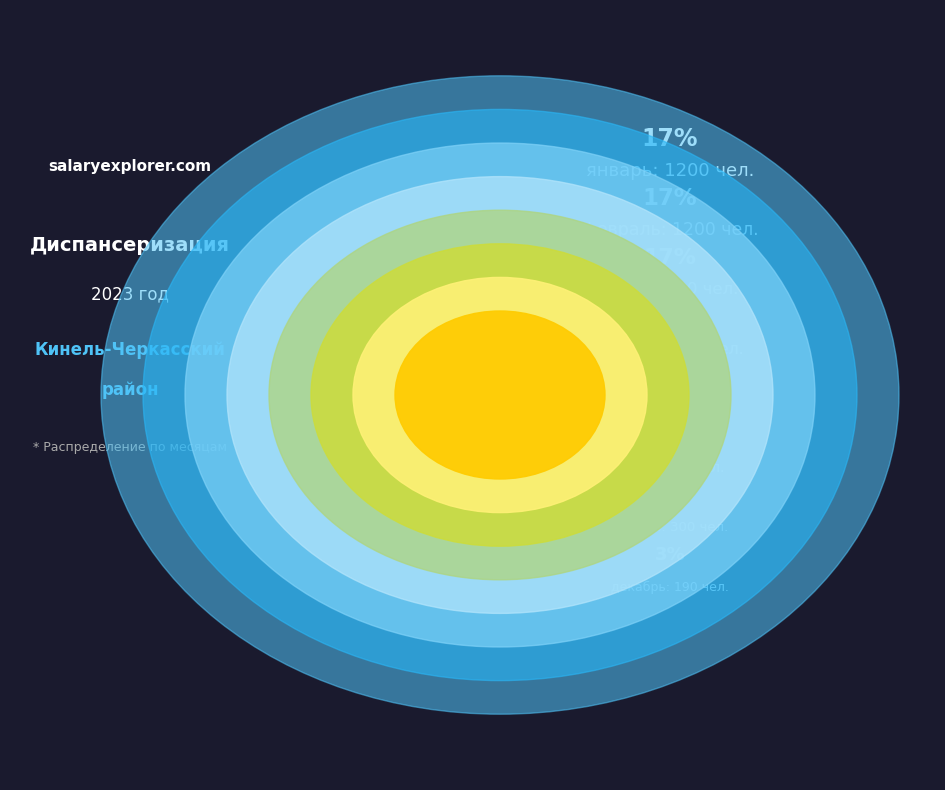

Approximately how many times larger is the value at февраль compared to январь?

1.0